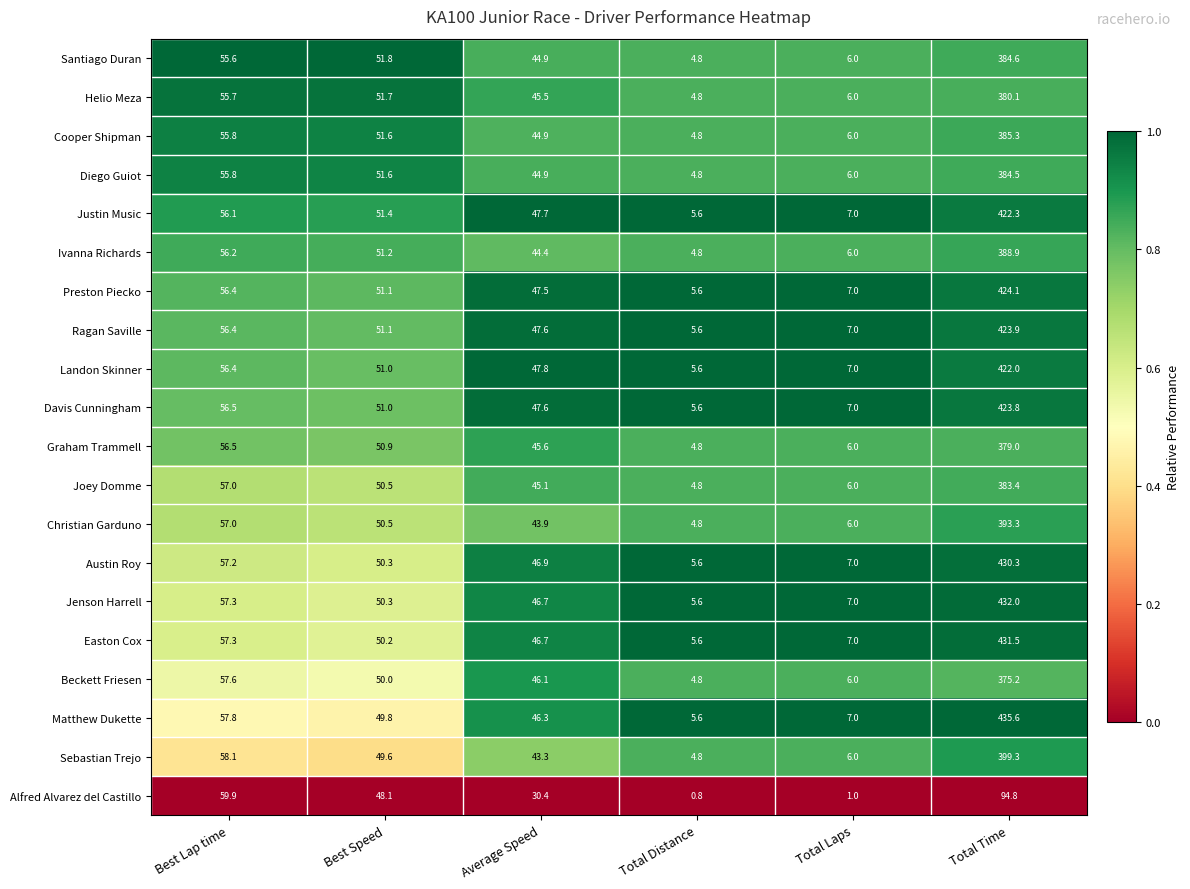

Which series has the largest range (max minus min)?

Matthew Dukette